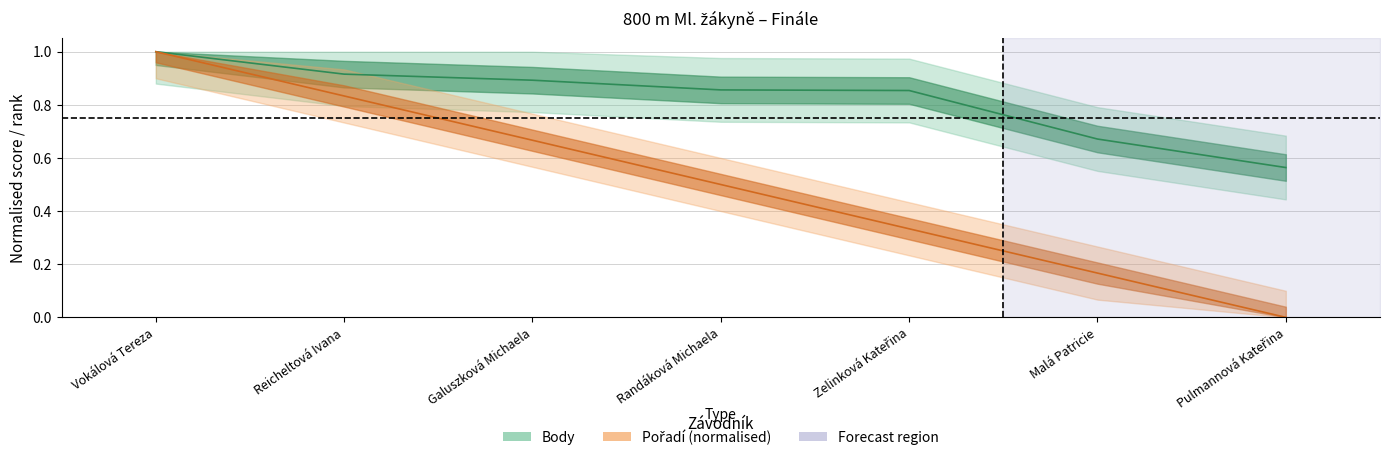

Rank the series at Vokálová Tereza from highest to lowest value.

Pořadí, Body